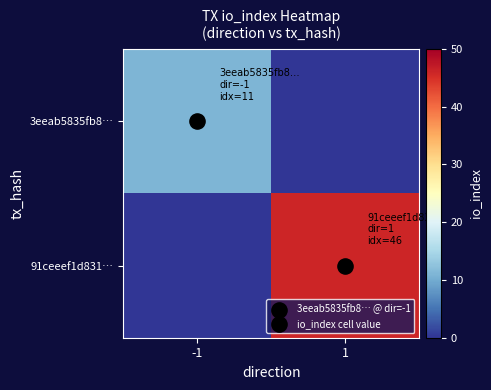

What is the total value across all series at -1?

11